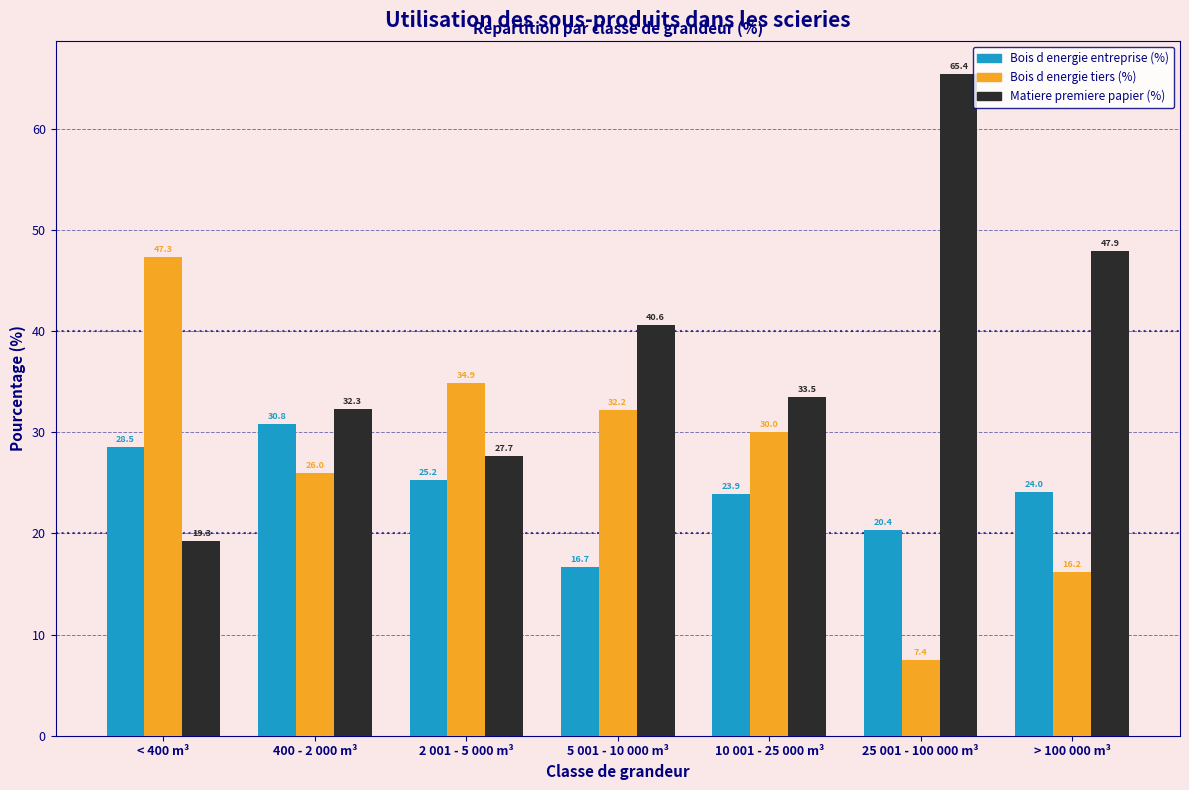

Reading left to right, transcribe all the data shown in this chart.

Bois d energie entreprise (%): < 400 m³=28.5	400 - 2 000 m³=30.8	2 001 - 5 000 m³=25.2	5 001 - 10 000 m³=16.7	10 001 - 25 000 m³=23.9	25 001 - 100 000 m³=20.4	> 100 000 m³=24.0
Bois d energie tiers (%): < 400 m³=47.3	400 - 2 000 m³=26.0	2 001 - 5 000 m³=34.9	5 001 - 10 000 m³=32.2	10 001 - 25 000 m³=30.0	25 001 - 100 000 m³=7.4	> 100 000 m³=16.2
Matiere premiere papier (%): < 400 m³=19.3	400 - 2 000 m³=32.3	2 001 - 5 000 m³=27.7	5 001 - 10 000 m³=40.6	10 001 - 25 000 m³=33.5	25 001 - 100 000 m³=65.4	> 100 000 m³=47.9